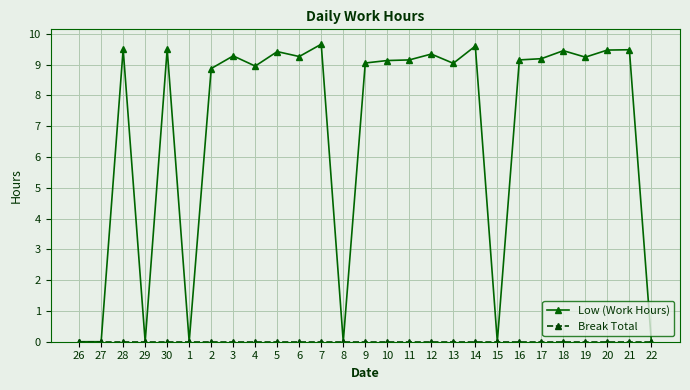

What is the total value across all series at 19?

9.2